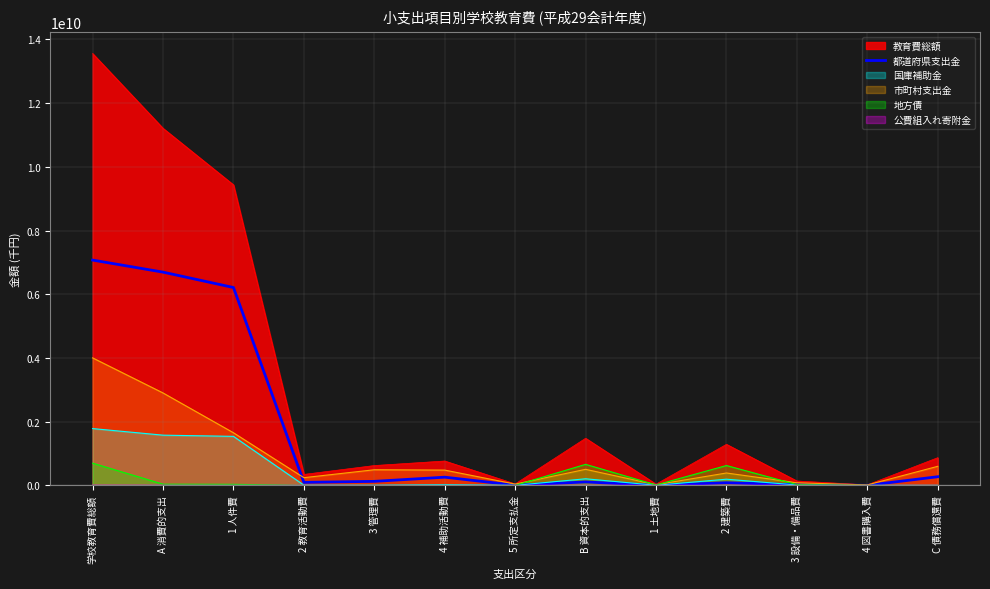

True or false: there are more than 2 points higher than both neighbors.

True